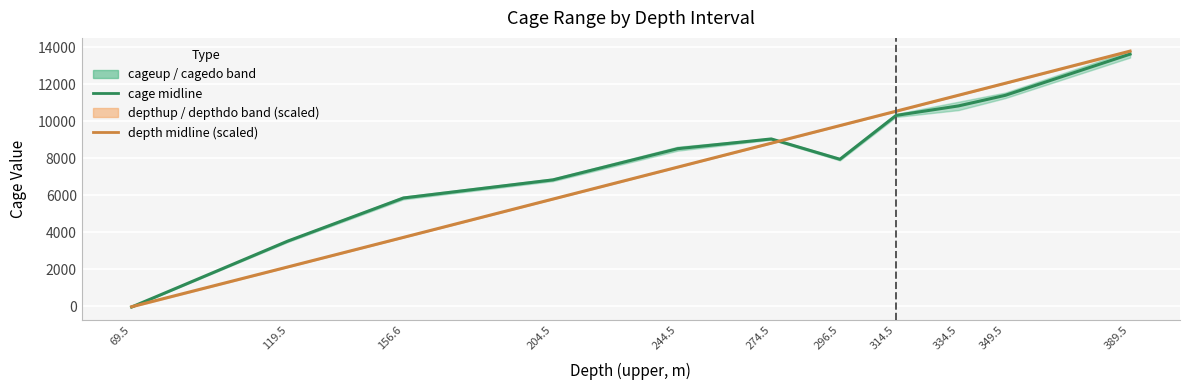

Where is the first local minimum for cage midline?

296.5